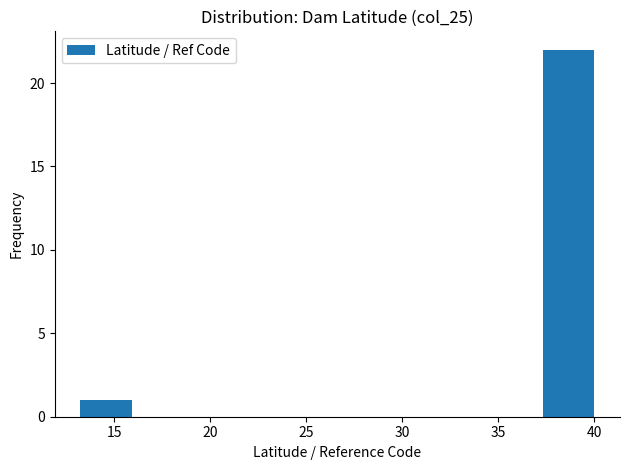

Over which range of the x-axis is the bar tallest?

37.5 to 40.0